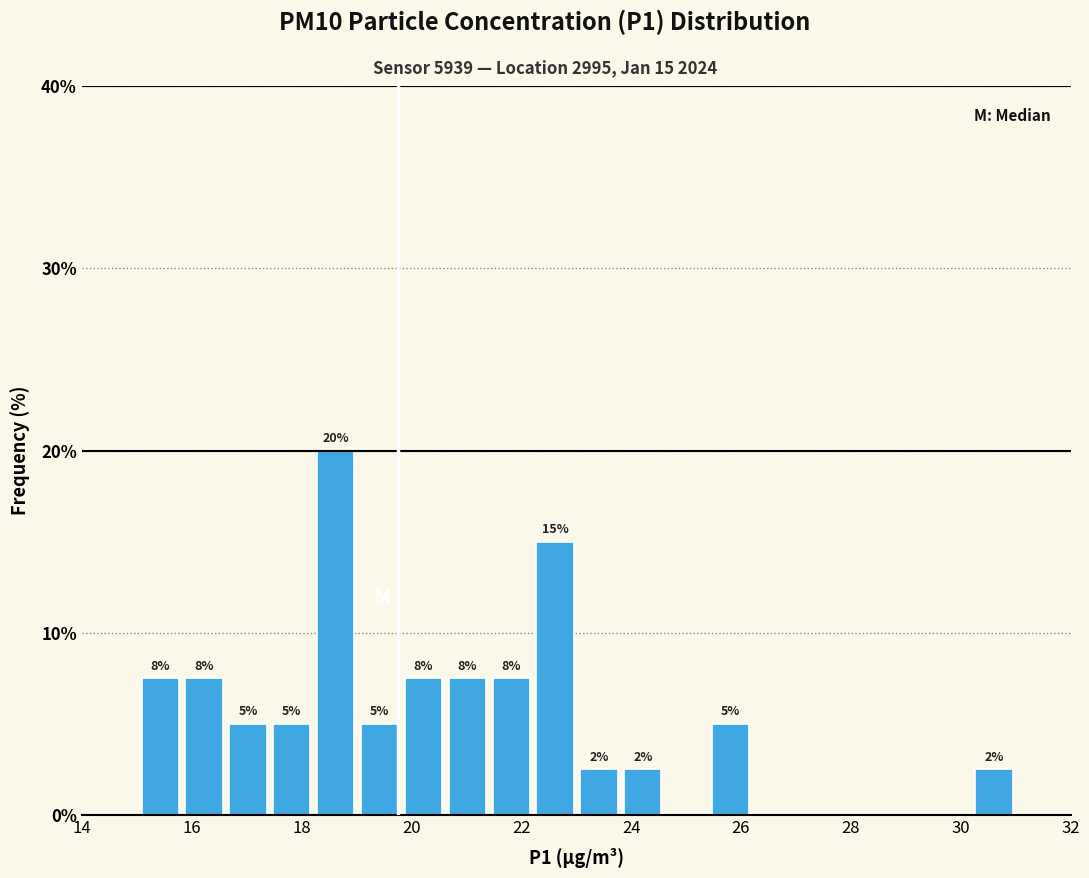

Around what value on the x-axis is the tallest bar? Give the approximate position of its centre, as read against the axis.

18.6